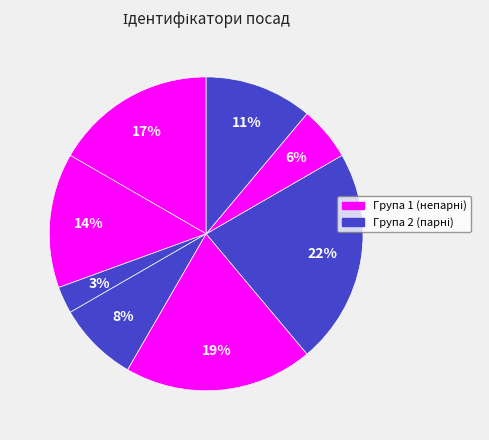

How many slices are in this pie chart?

8